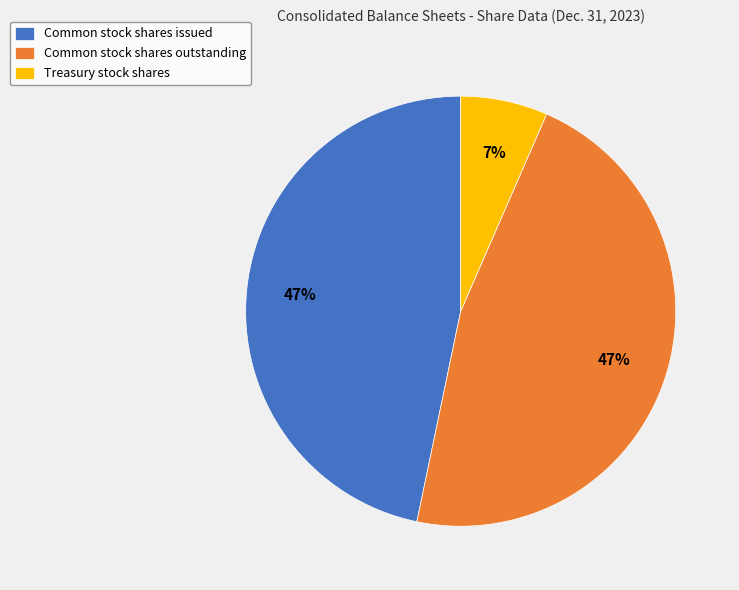

Is it true that Treasury stock shares is 7% of the pie?

True